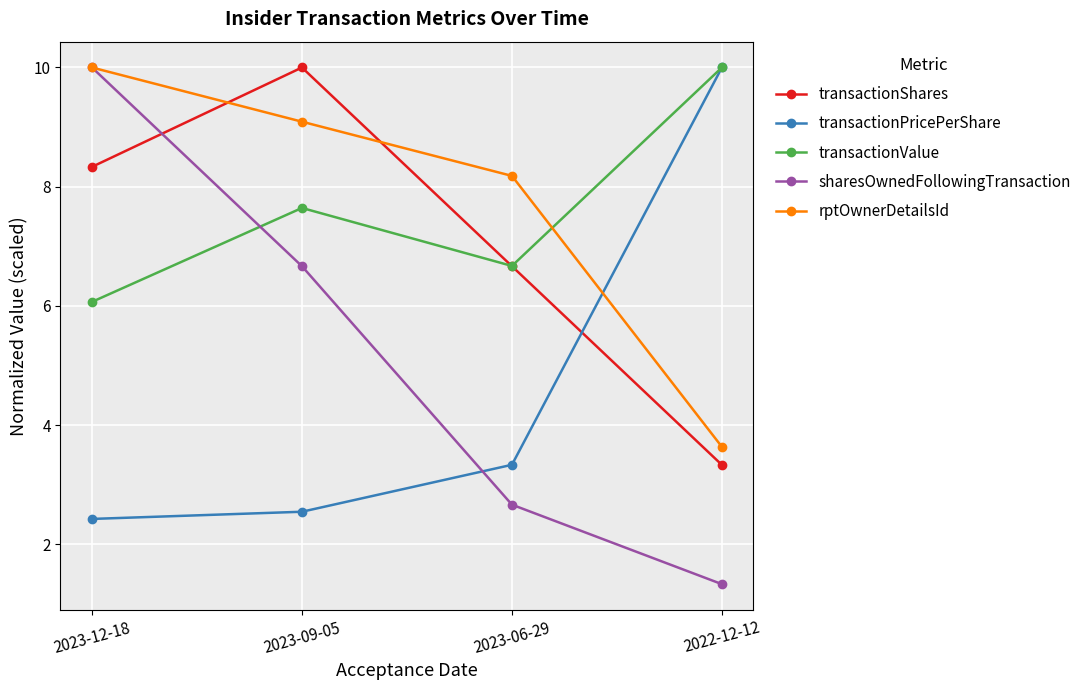

What is the minimum value for transactionPricePerShare?

2.4